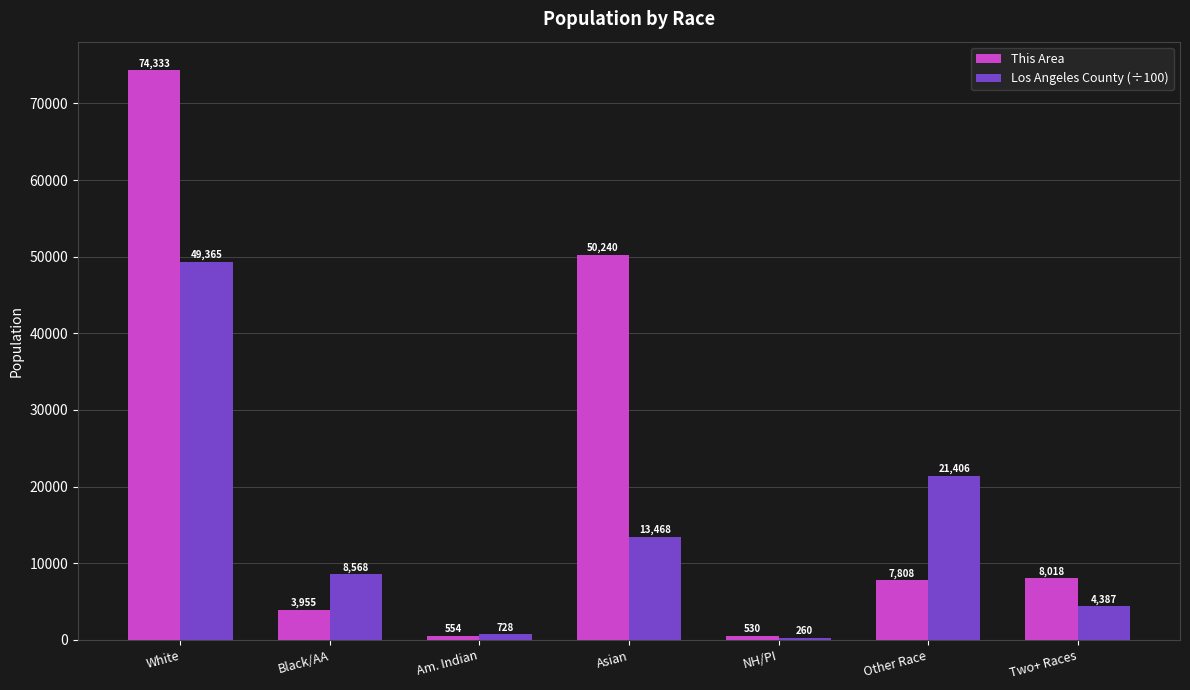

At how many categories does at least one series exceed 26499?

2